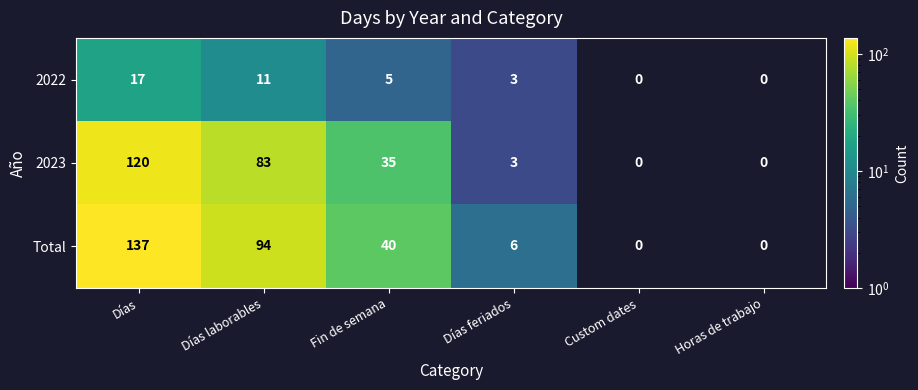

What is the sum of the Total values at Días and Días feriados?

143